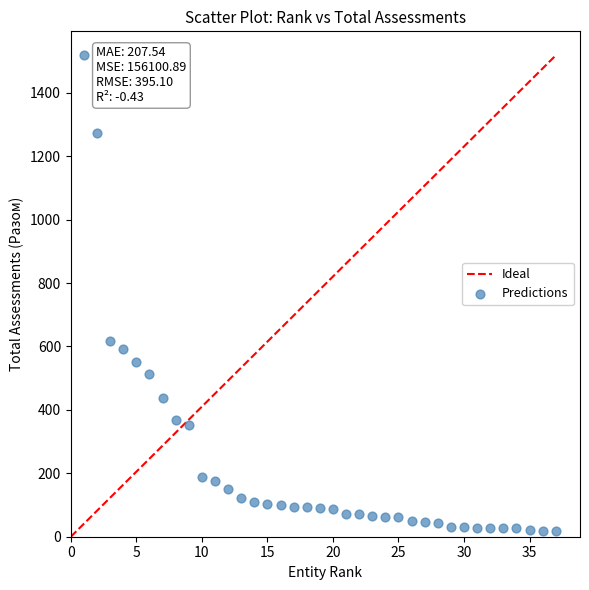

What is the range of X values (max minus min)?

36